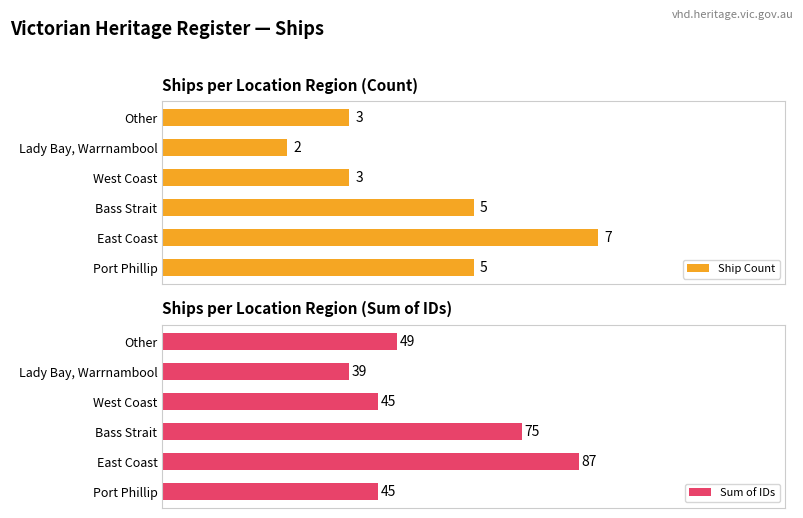

Which category has the highest value in the Ship Count series?

East Coast